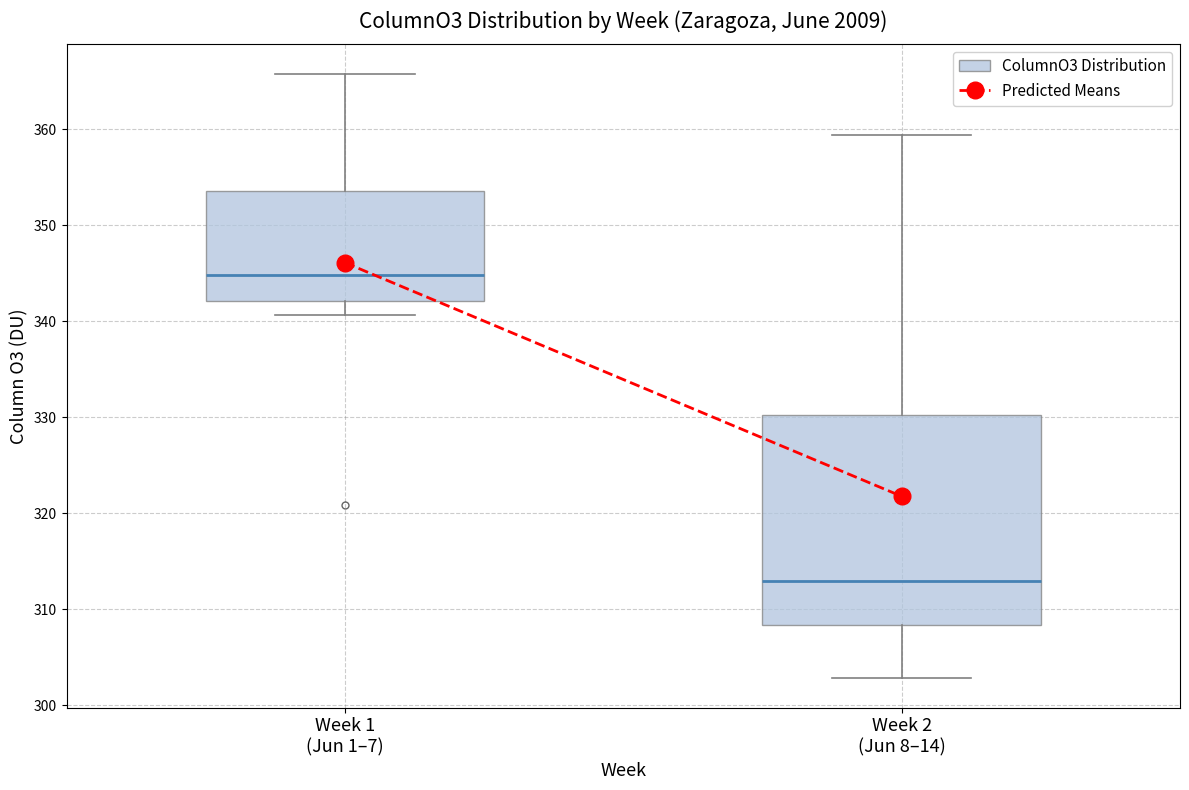

Reading left to right, read every box against the y-axis: the position of its median line, the range the box covers, and the ends of its whiskers. The values are not printed on the chart, so give them approximately, as read against the axis.

Week 1 (Jun 1–7): median 345, box 342 to 354, whiskers 341 to 366
Week 2 (Jun 8–14): median 313, box 308 to 330, whiskers 303 to 359